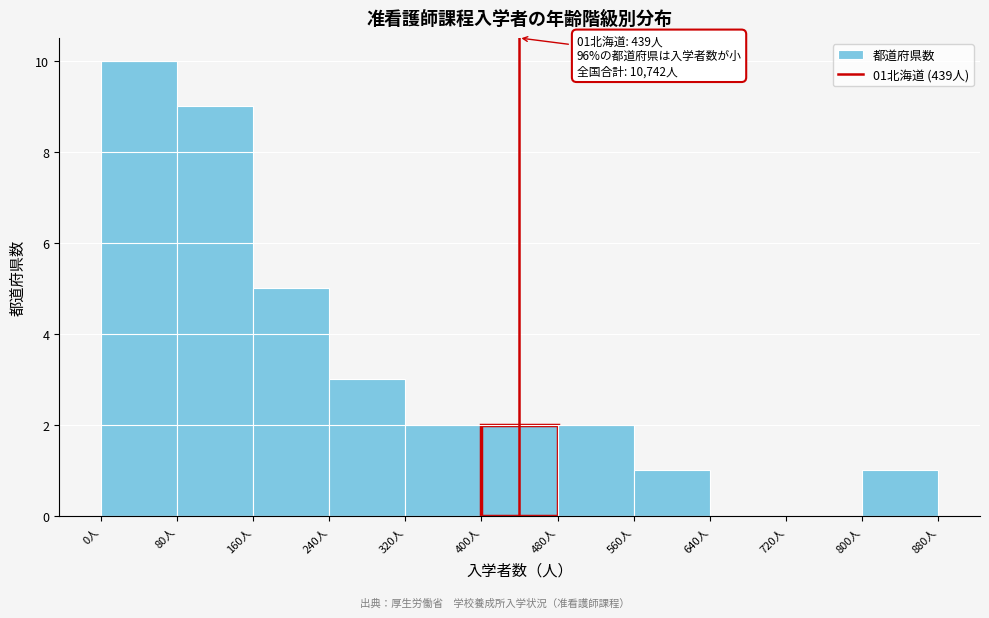

Over which range of the x-axis is the bar tallest?

0 to 80